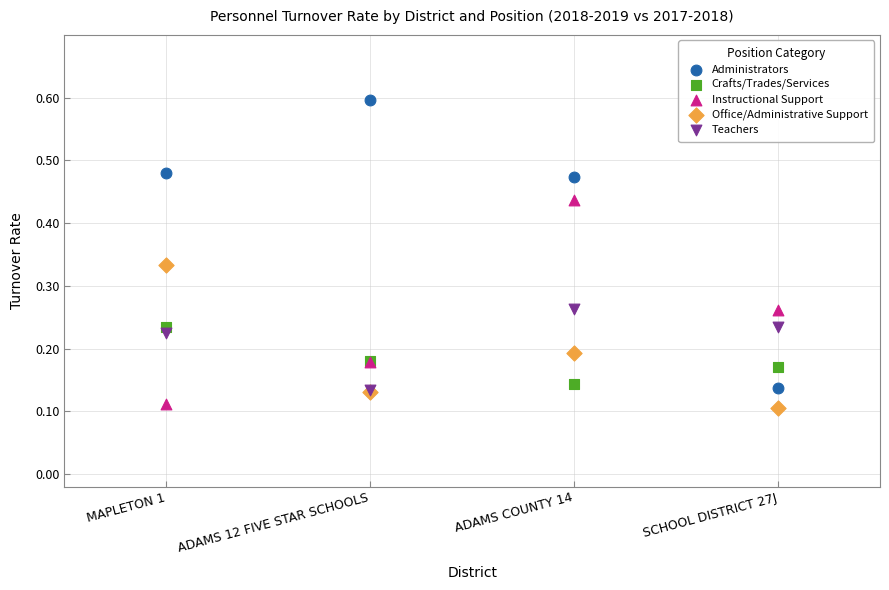

Which series contains the lowest Y value?

Office/Administrative Support